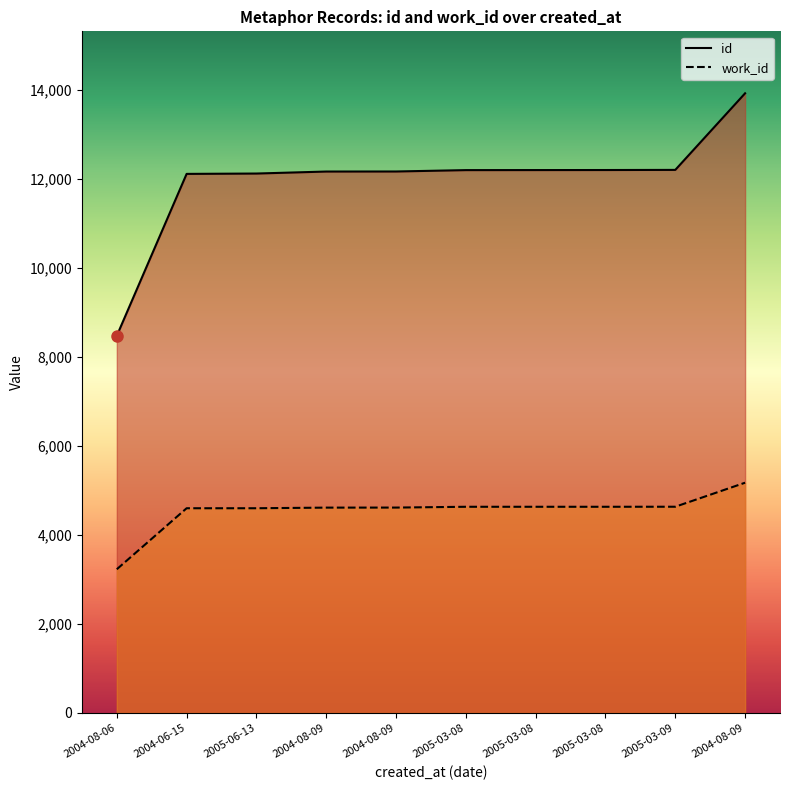

Which has a higher value, 2004-08-09 or 2005-06-13?

2004-08-09